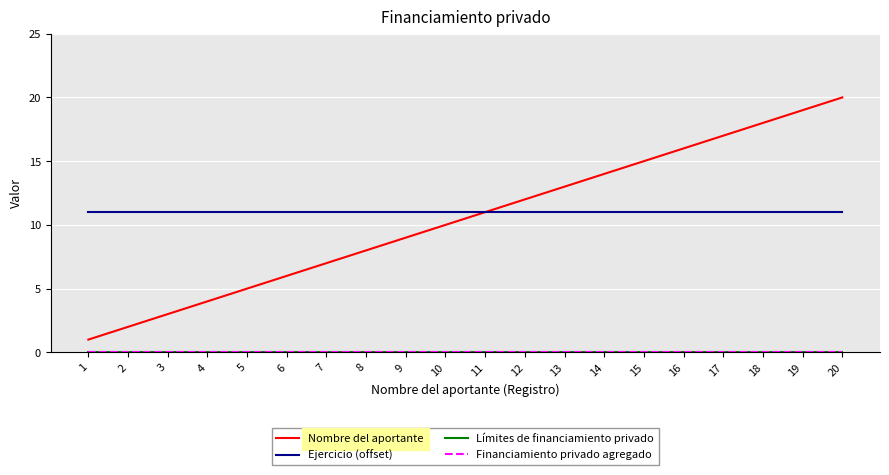

True or false: Nombre del aportante and Límites de financiamiento privado intersect in this chart.

False